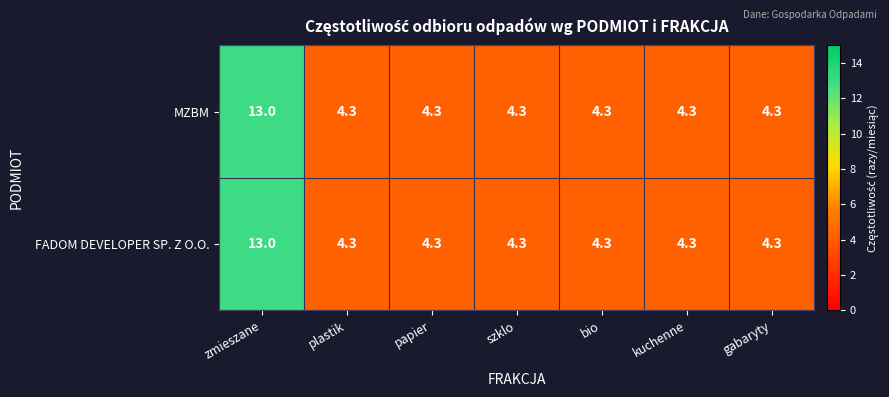

The FADOM DEVELOPER SP. Z O.O. series shows 4.3 at kuchenne. True or false?

True